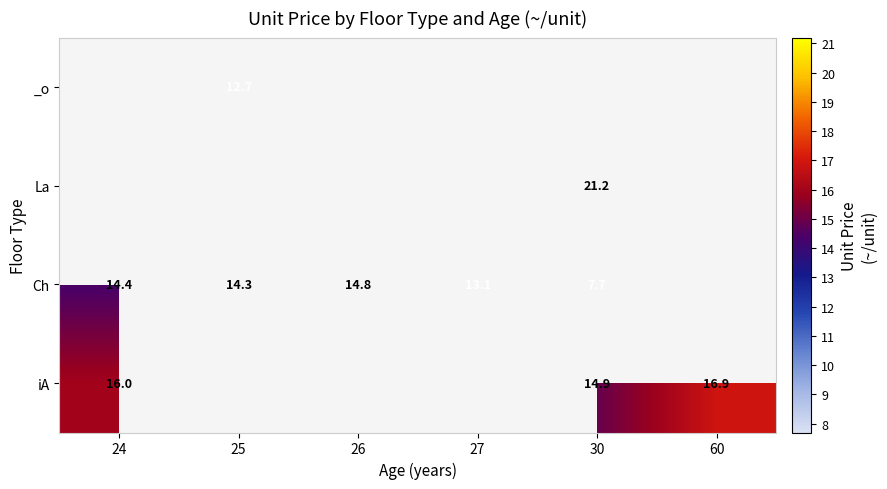

Which has a higher value, 24 or 30?

30